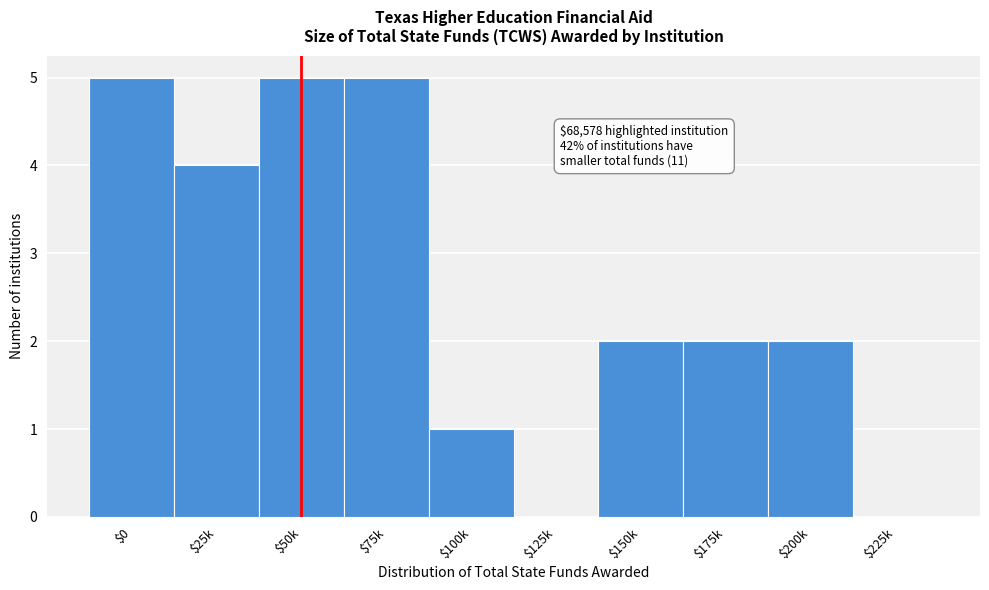

What is the sum of all values?

26